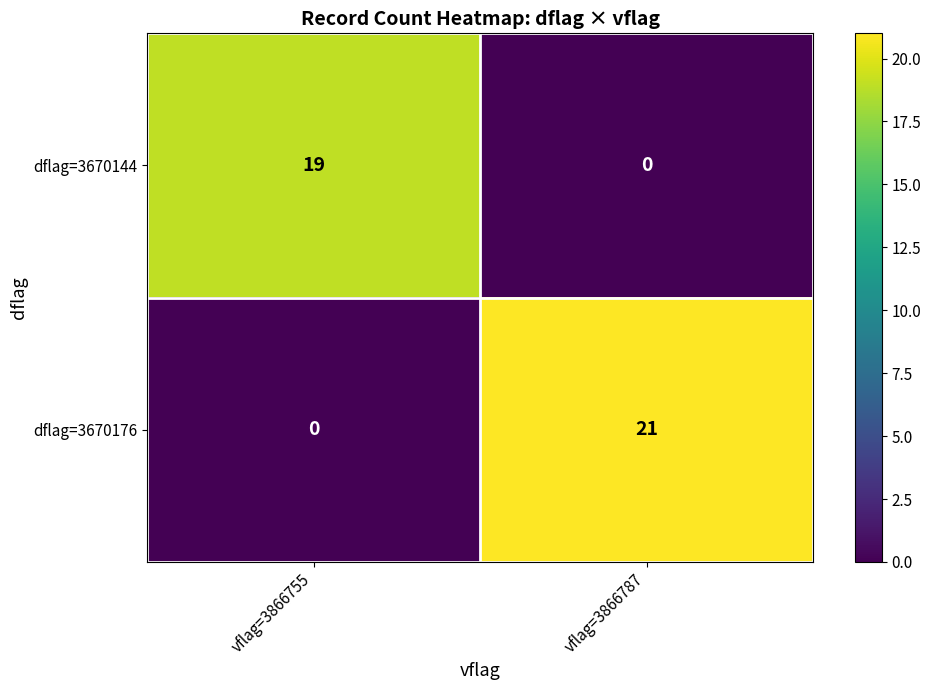

What is the spread (max minus min) of values at vflag=3866787?

21